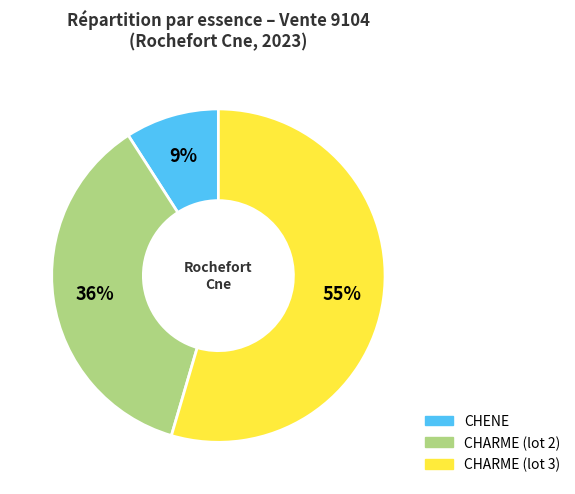

To the nearest percent, what portion does CHARME (lot 3) represent?

55%